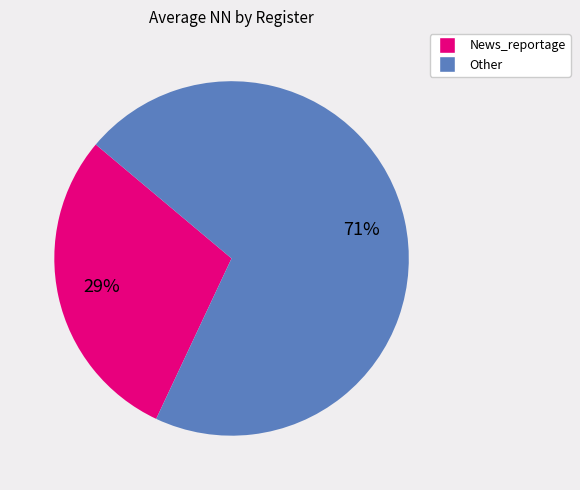

Does any single category account for the majority?

Yes